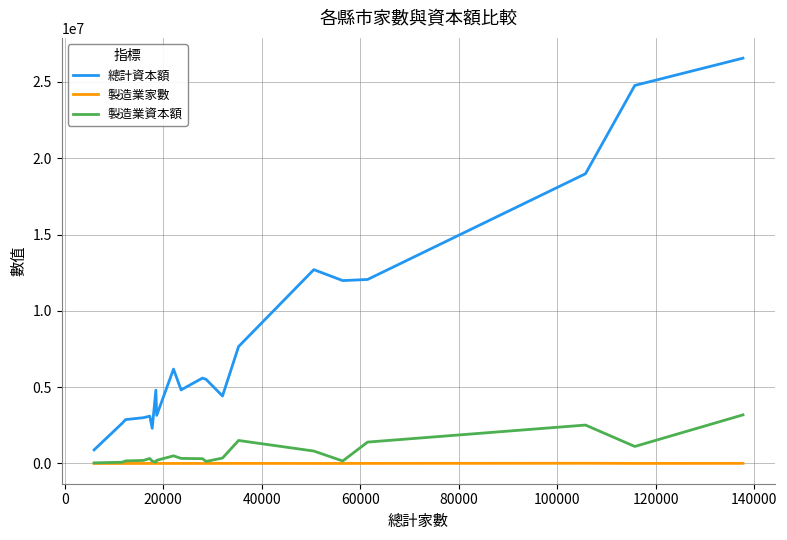

What is the average value of the 製造業家數 series?

2391